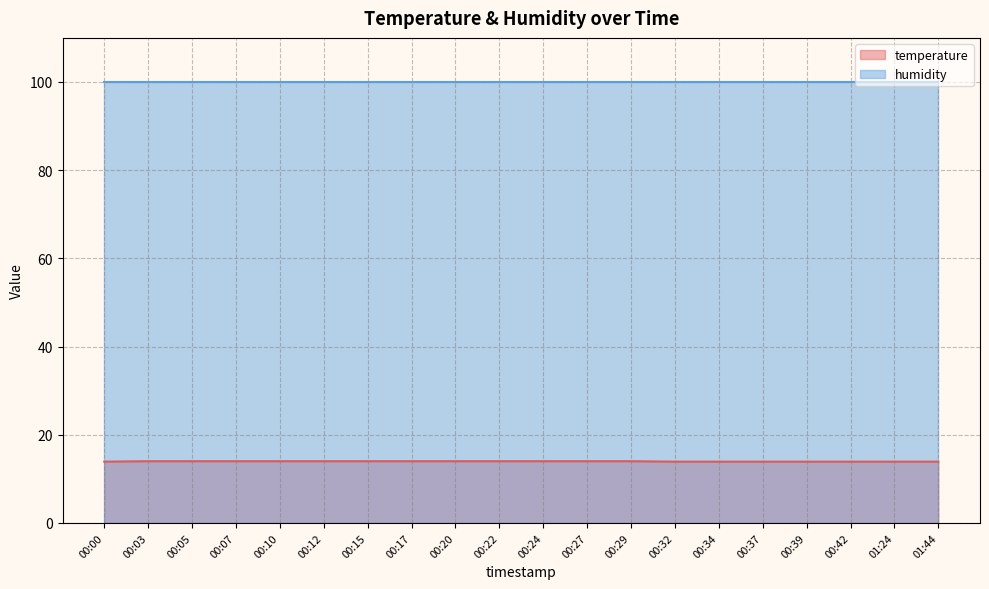

Which series has the largest total across all categories?

humidity